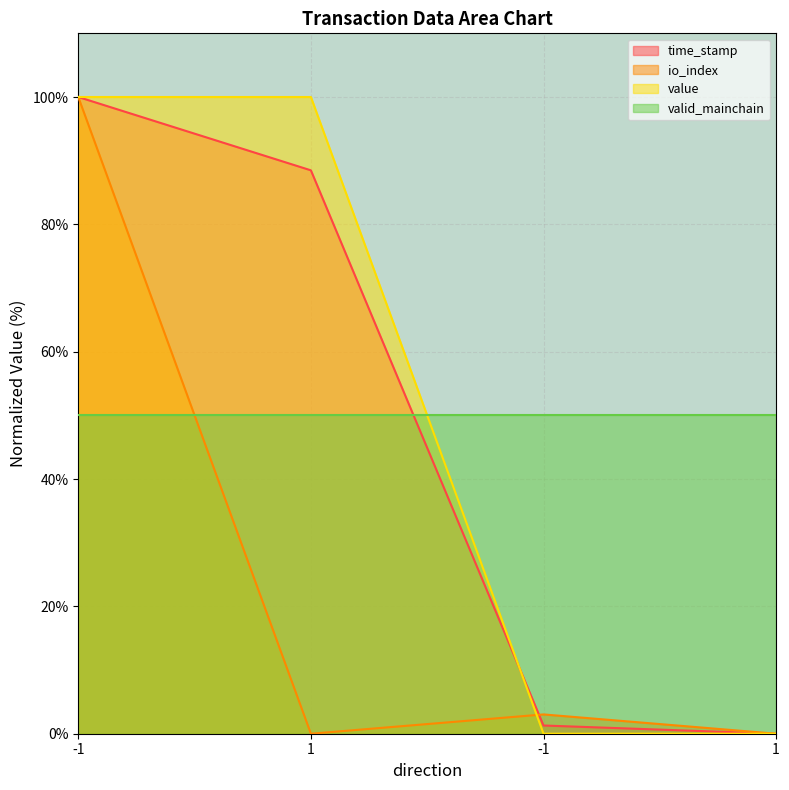

What is the label of the 2nd point from the left?

1